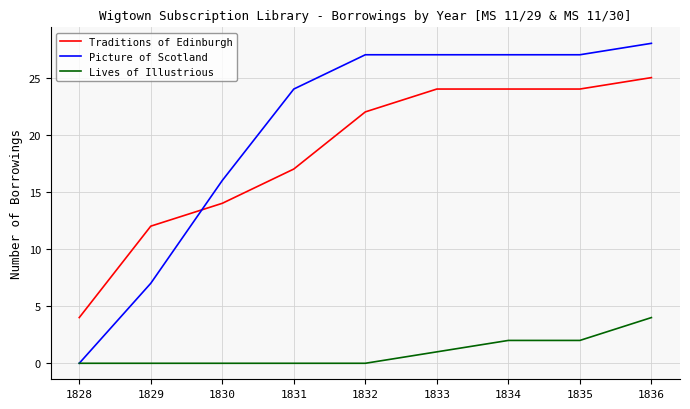

True or false: Traditions of Edinburgh and Lives of Illustrious intersect in this chart.

False